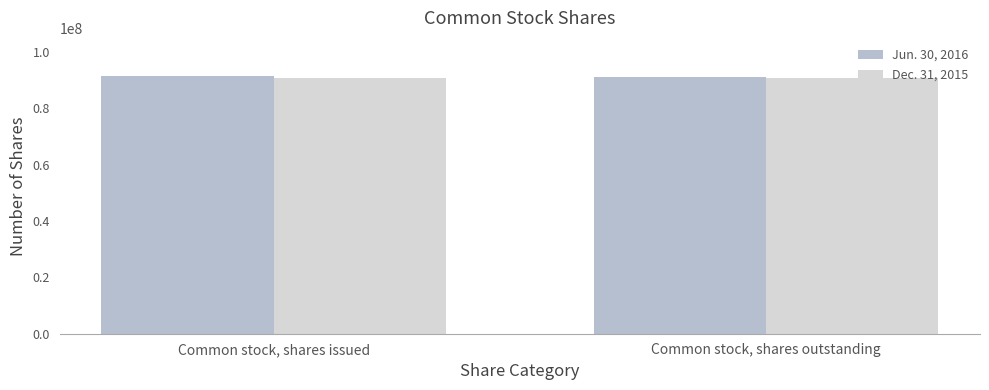

What position from the right is Common stock, shares outstanding?

1